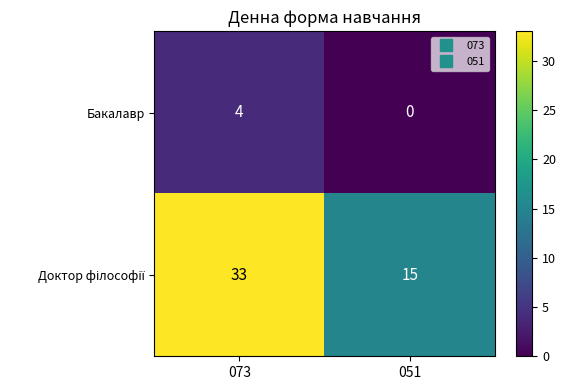

The Бакалавр series shows 4 at 073. True or false?

True